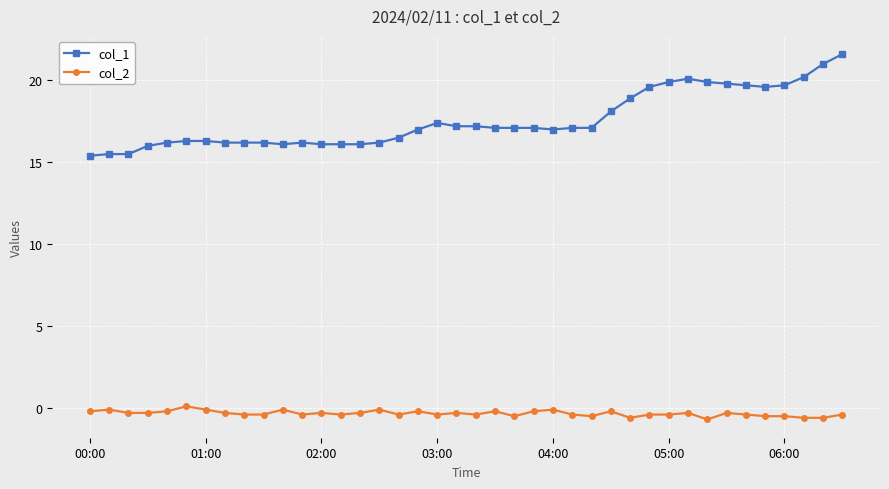

How many values in the col_2 series exceed 0?

1